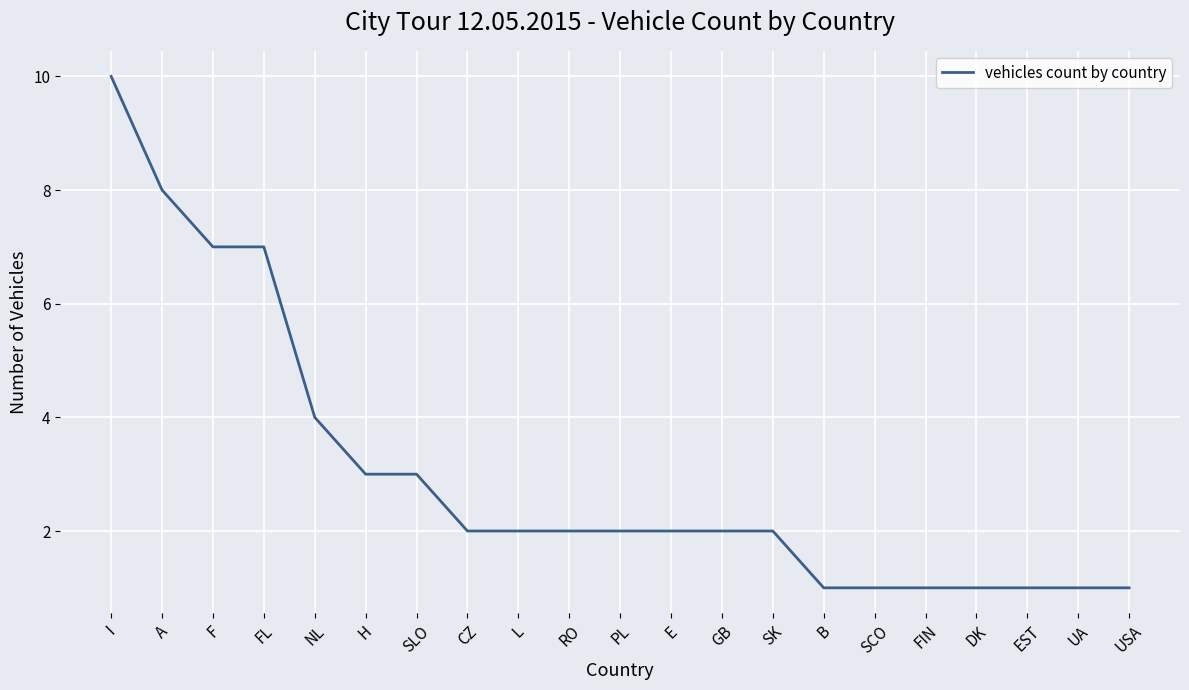

The chart shows a value of 3 at H. True or false?

True